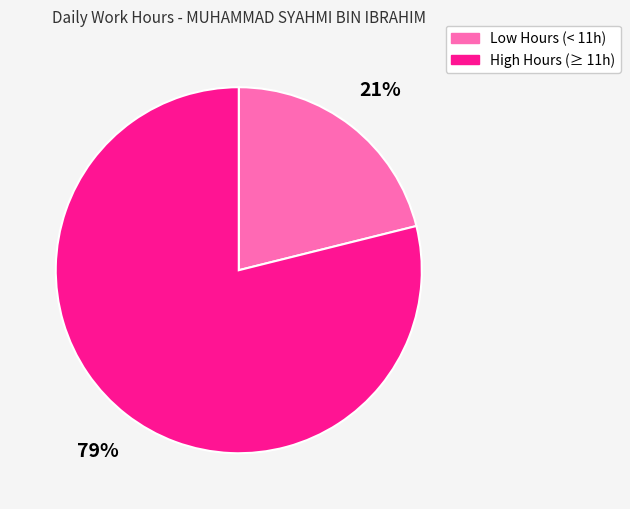

True or false: Low Hours (< 11h) accounts for 33% of the total.

False